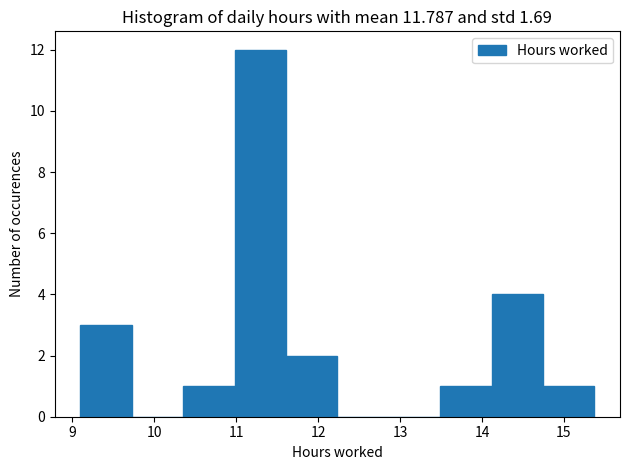

Reading left to right, list every bar in this chart as the range it spans on the x-axis followed by its height. Neither the bar edges nor the heights are printed on the chart, so give them approximately, as read against the axes.

9.1 to 9.7: 3
9.7 to 10.4: 0
10.4 to 11.0: 1
11.0 to 11.6: 12
11.6 to 12.2: 2
12.2 to 12.9: 0
12.9 to 13.5: 0
13.5 to 14.1: 1
14.1 to 14.7: 4
14.7 to 15.4: 1